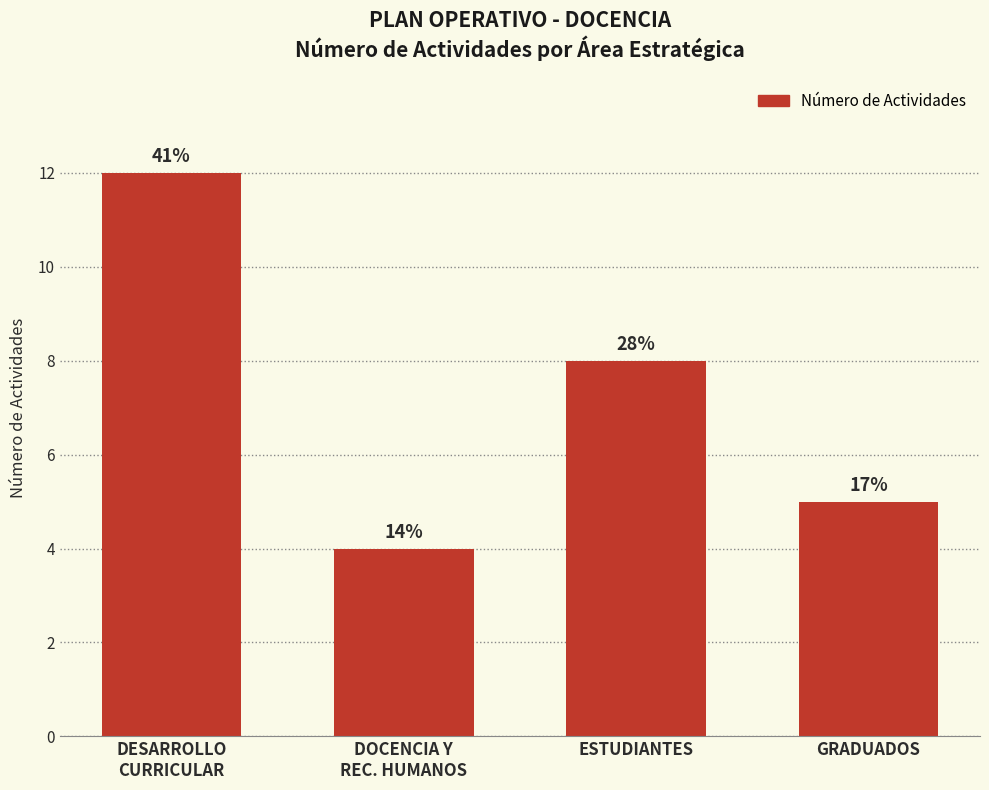

Are the bars horizontal?

No